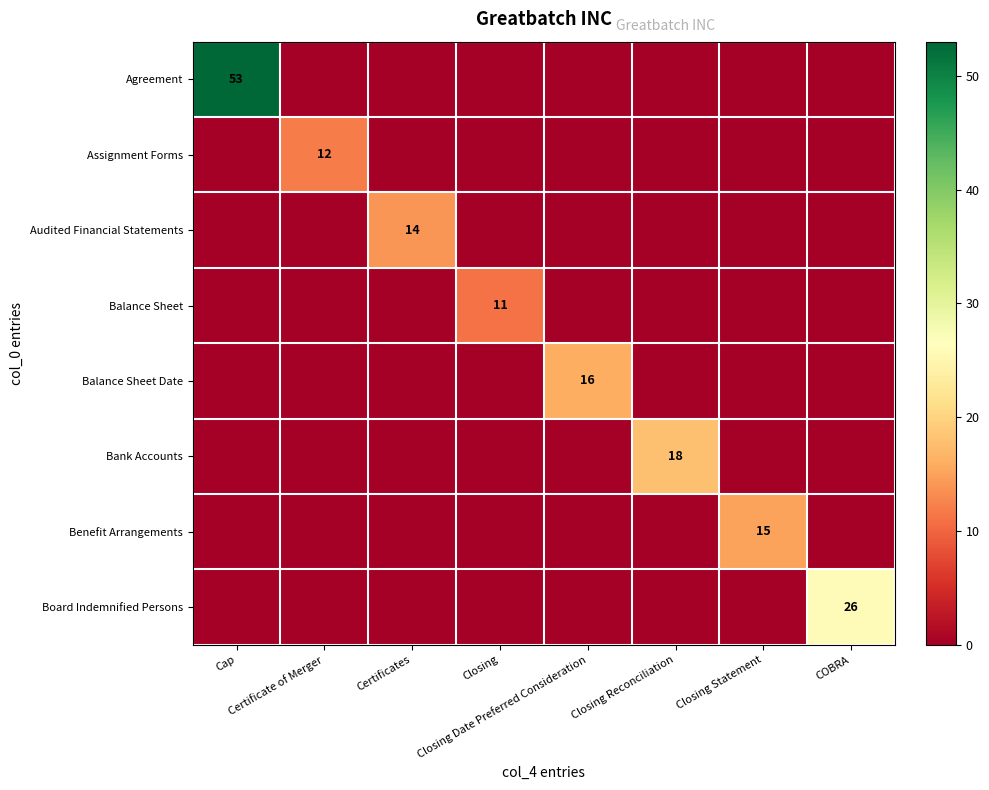

True or false: Board Indemnified Persons has a value of 0 at Certificates.

True